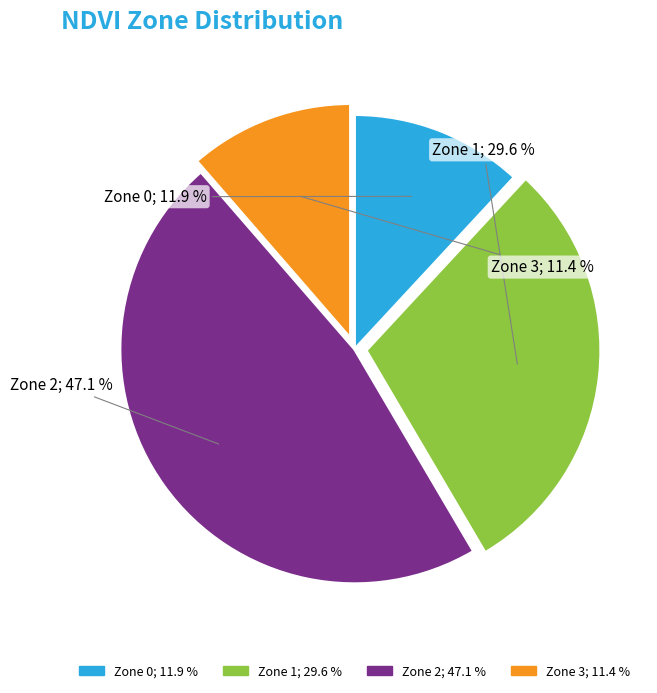

True or false: Zone 3 accounts for 1% of the total.

False